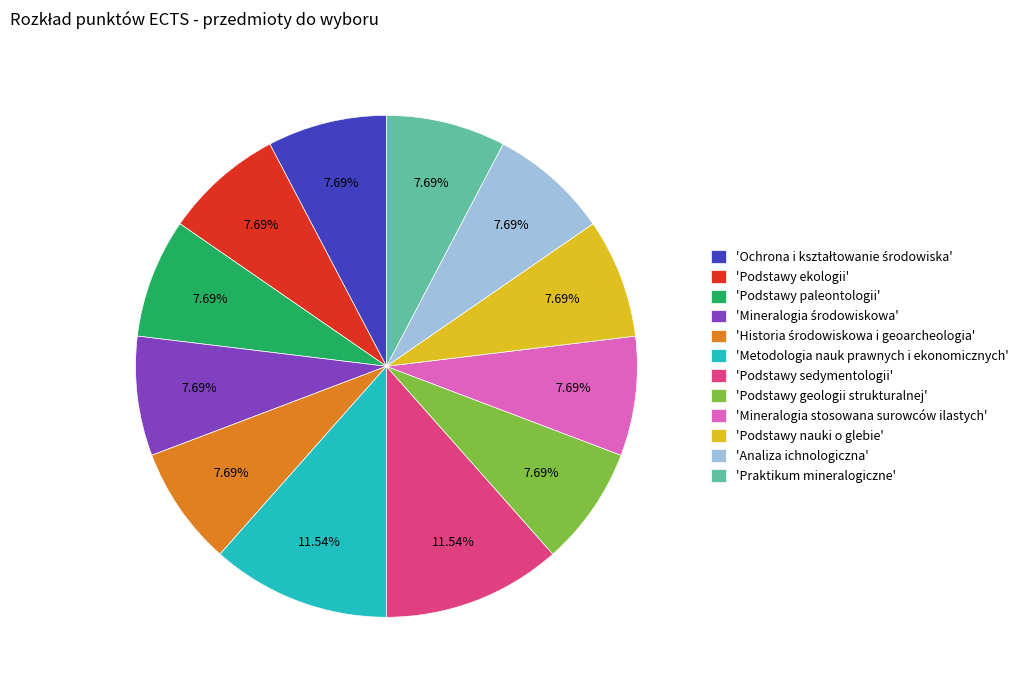

Which has a higher value, 'Podstawy sedymentologii' or 'Praktikum mineralogiczne'?

'Podstawy sedymentologii'